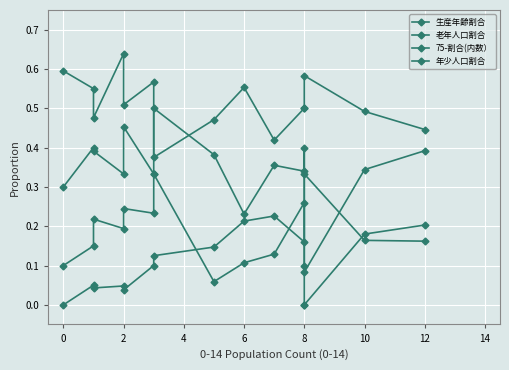

What are all the series names shown in the legend?

生産年齢割合, 老年人口割合, 75-割合(内数）, 年少人口割合